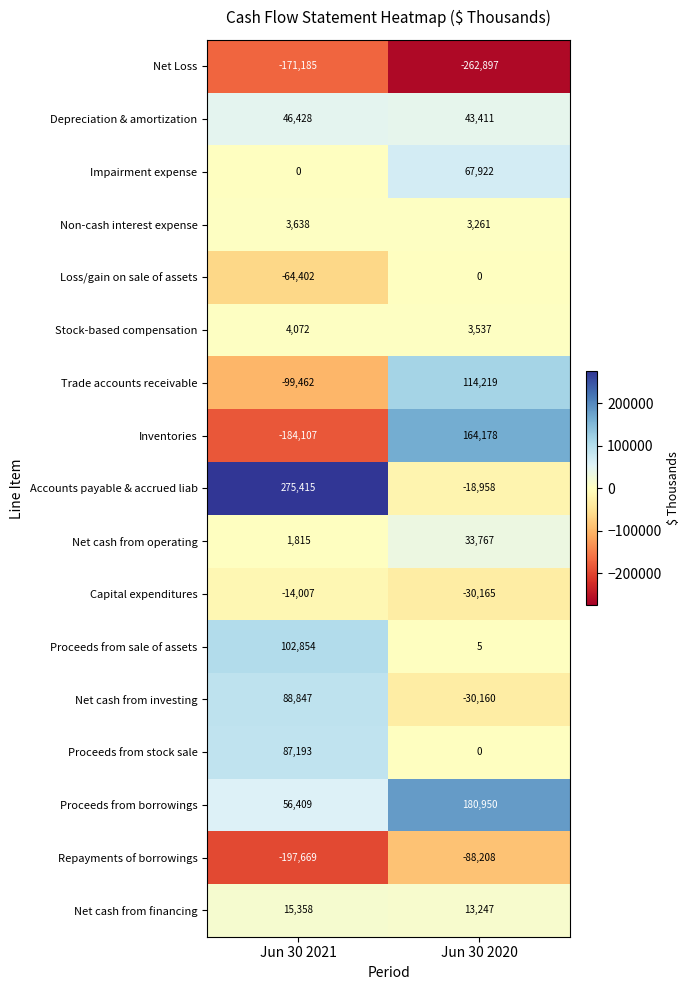

At which label does Impairment expense reach its minimum?

Jun 30 2021